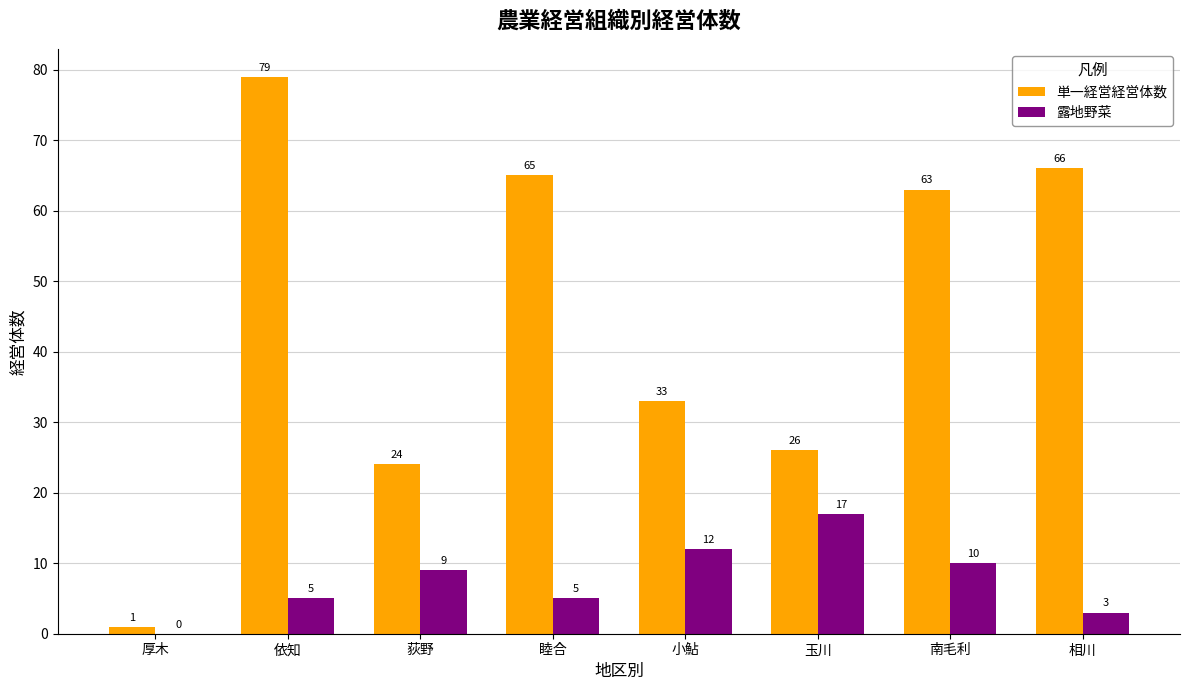

The 単一経営経営体数 series shows 8 at 玉川. True or false?

False